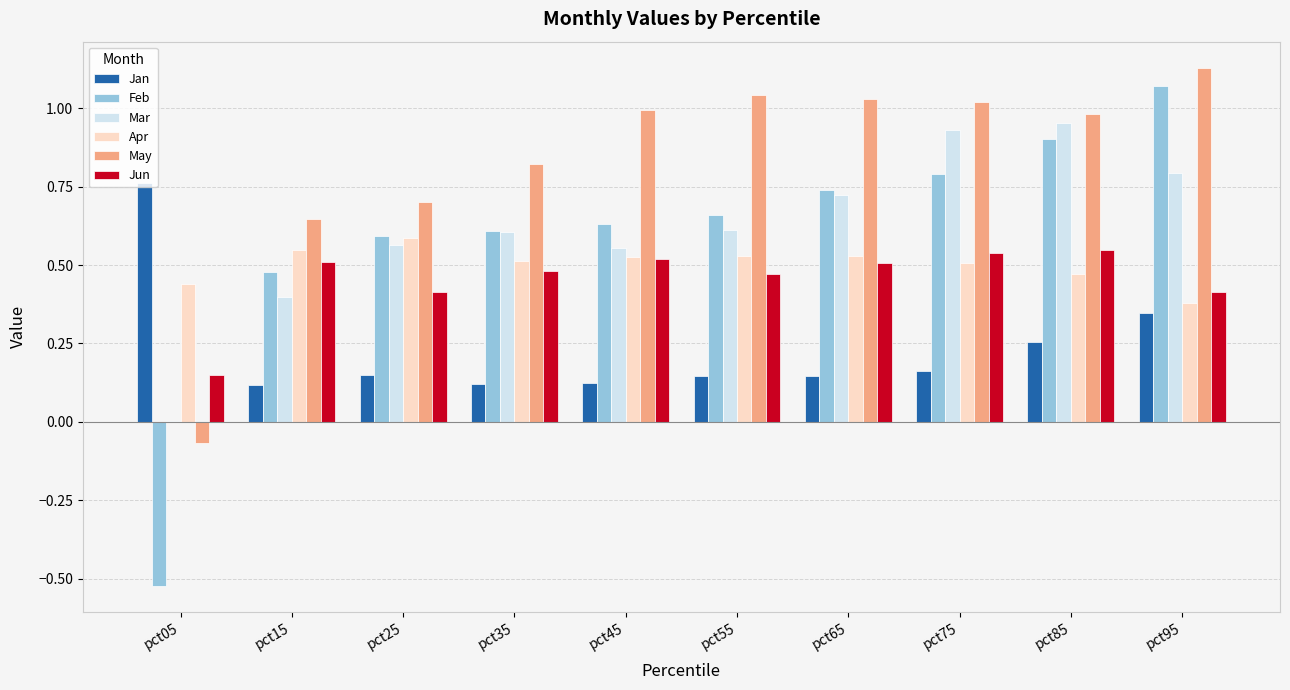

What is the sum of the May values at pct45 and pct25?

1.7